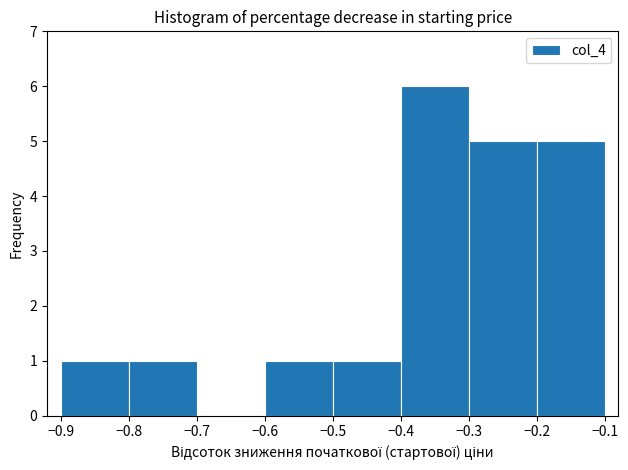

How tall is the bar that spans -0.6 to -0.5 on the x-axis? The values are not printed on the chart, so give them approximately, as read against the axis.

1